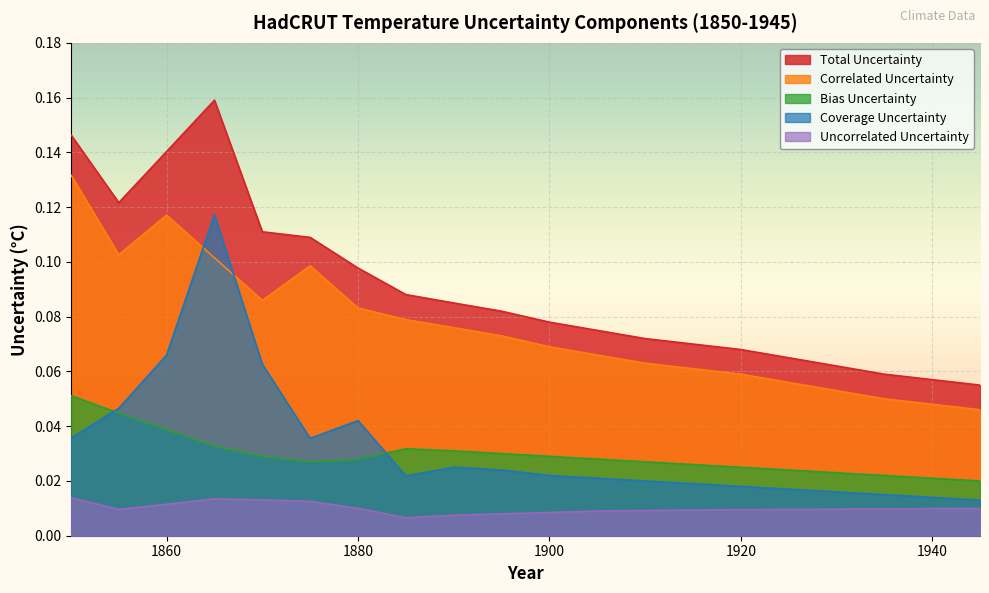

True or false: correlated_uncertainty has a value of 0.2 at 1850.

False